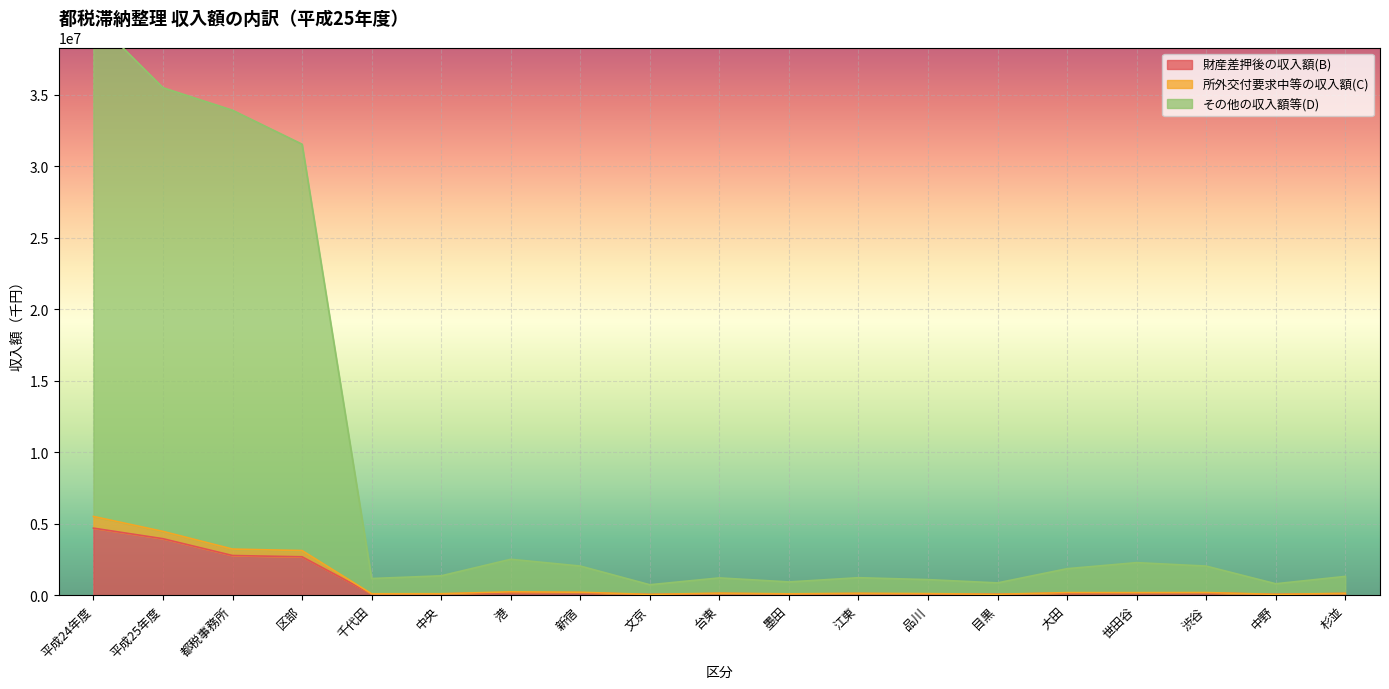

True or false: 所外交付要求中等の収入額(C) and その他の収入額等(D) cross at least once.

False